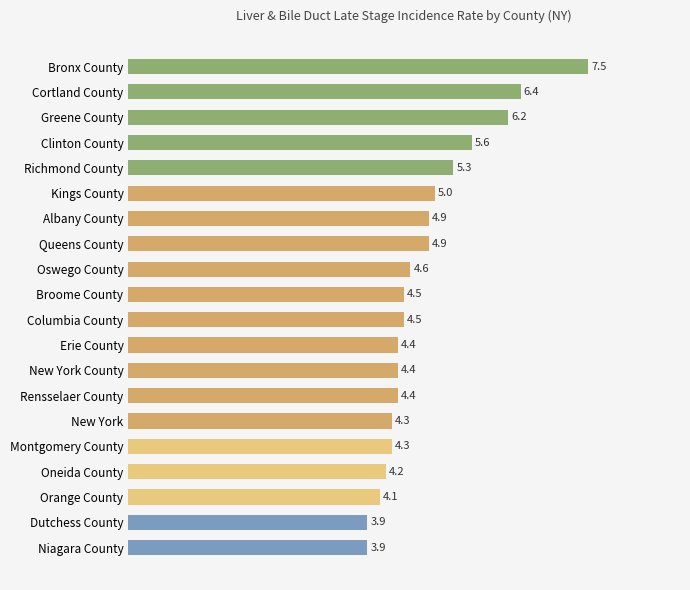

Reading top to bottom, list all the values displayed in this chart.

7.5	6.4	6.2	5.6	5.3	5.0	4.9	4.9	4.6	4.5	4.5	4.4	4.4	4.4	4.3	4.3	4.2	4.1	3.9	3.9